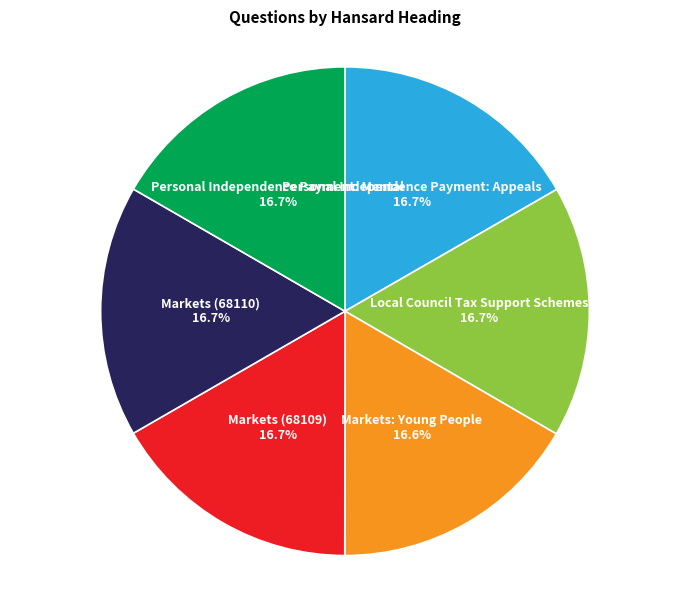

How many slices are in this pie chart?

6